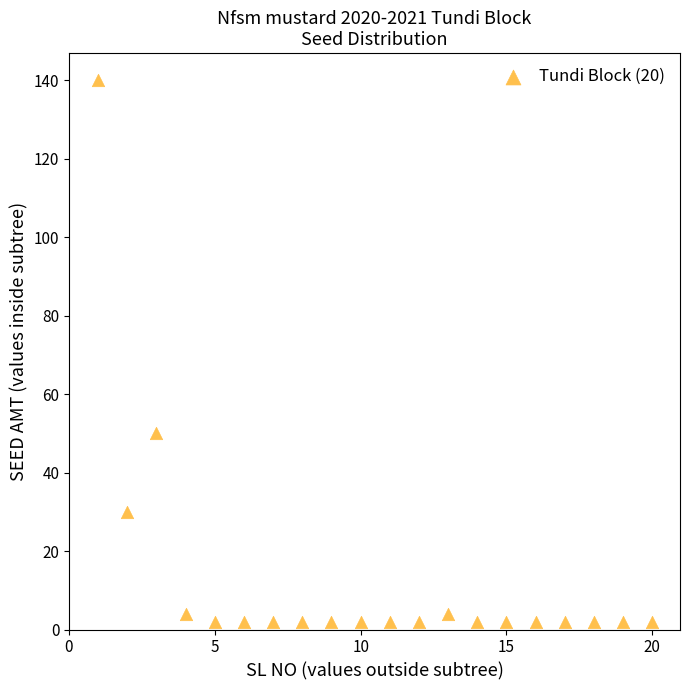

What is the range of Y values (max minus min)?

138